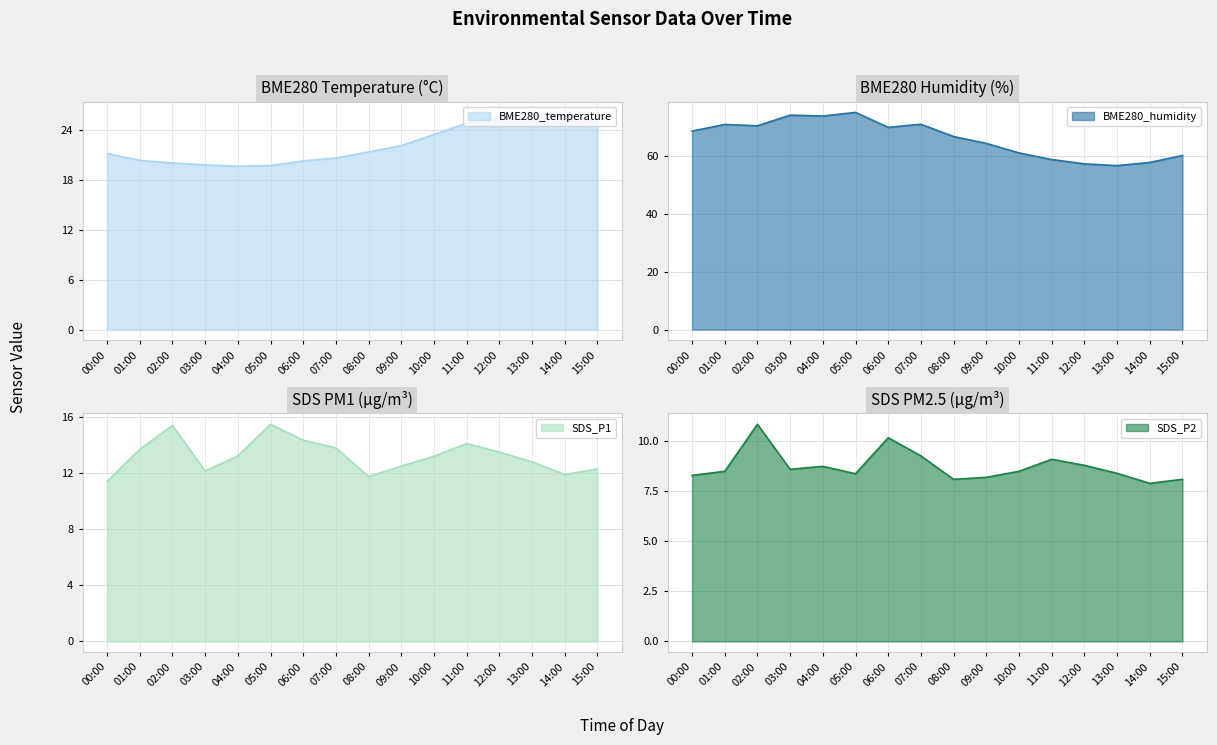

True or false: SDS_P2 and SDS_P1 intersect in this chart.

False